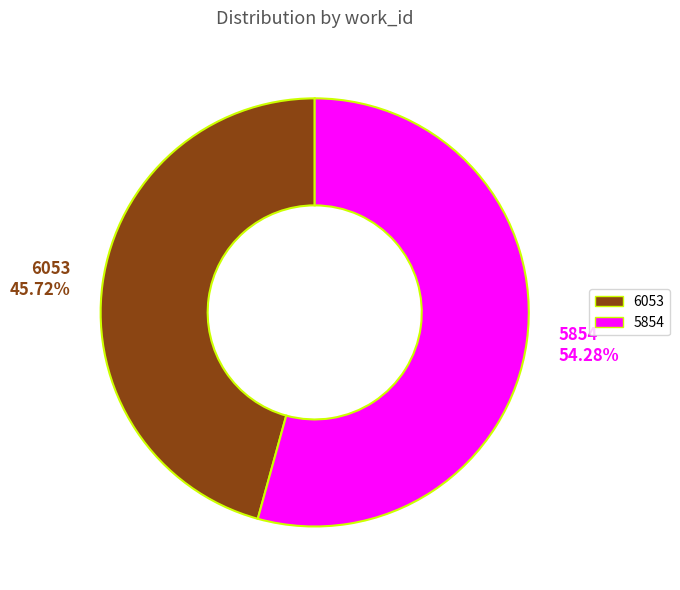

Approximately how many times larger is the value at 6053 compared to 5854?

0.8